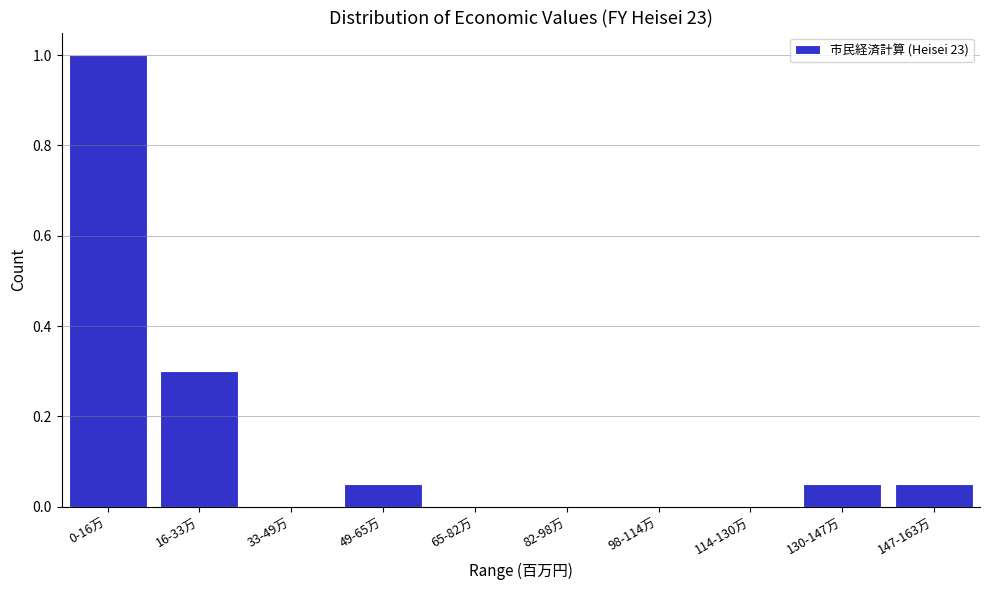

The chart shows a value of 1.0 at 0-16万. True or false?

True